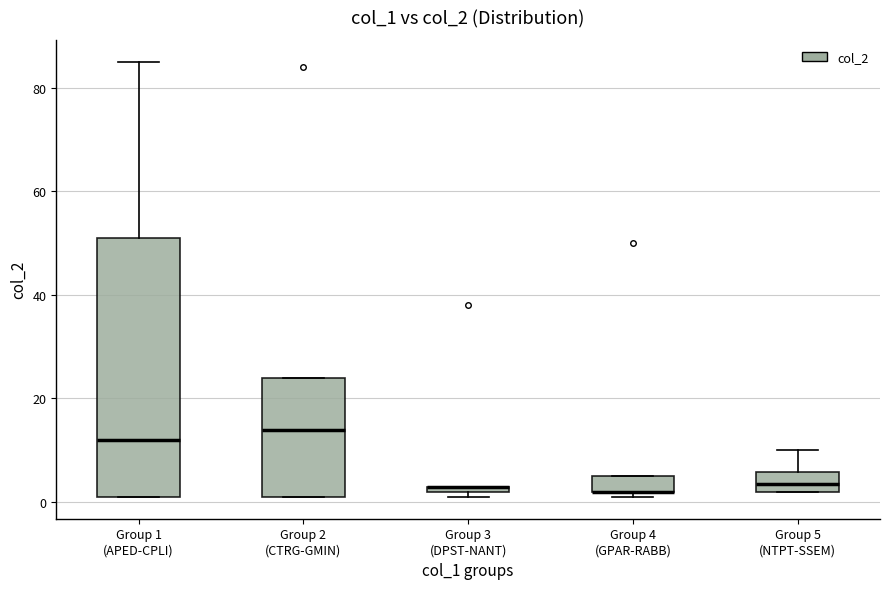

Comparing the boxes themselves (not the whiskers), which one is the tallest?

Group 1 (APED-CPLI)